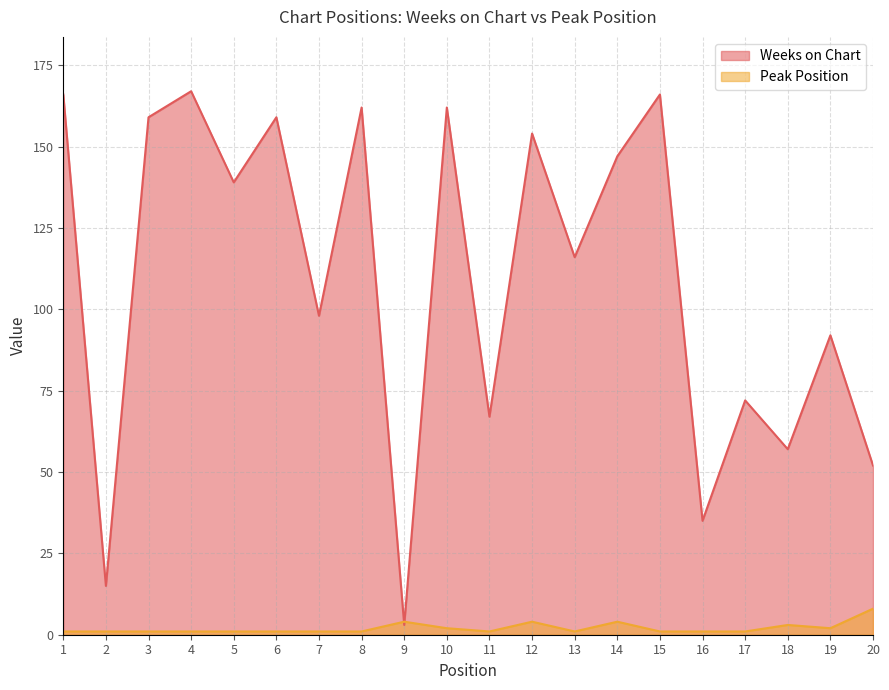

Which series ends up on top after the final intersection of Peak Position and Weeks on Chart?

Weeks on Chart